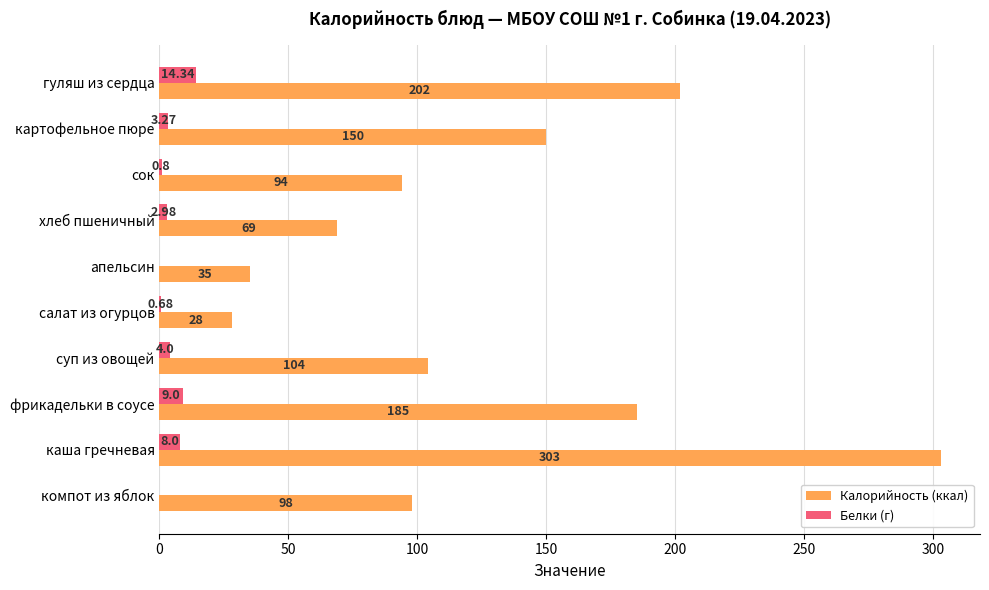

At which category is the sum across all series the highest?

каша гречневая